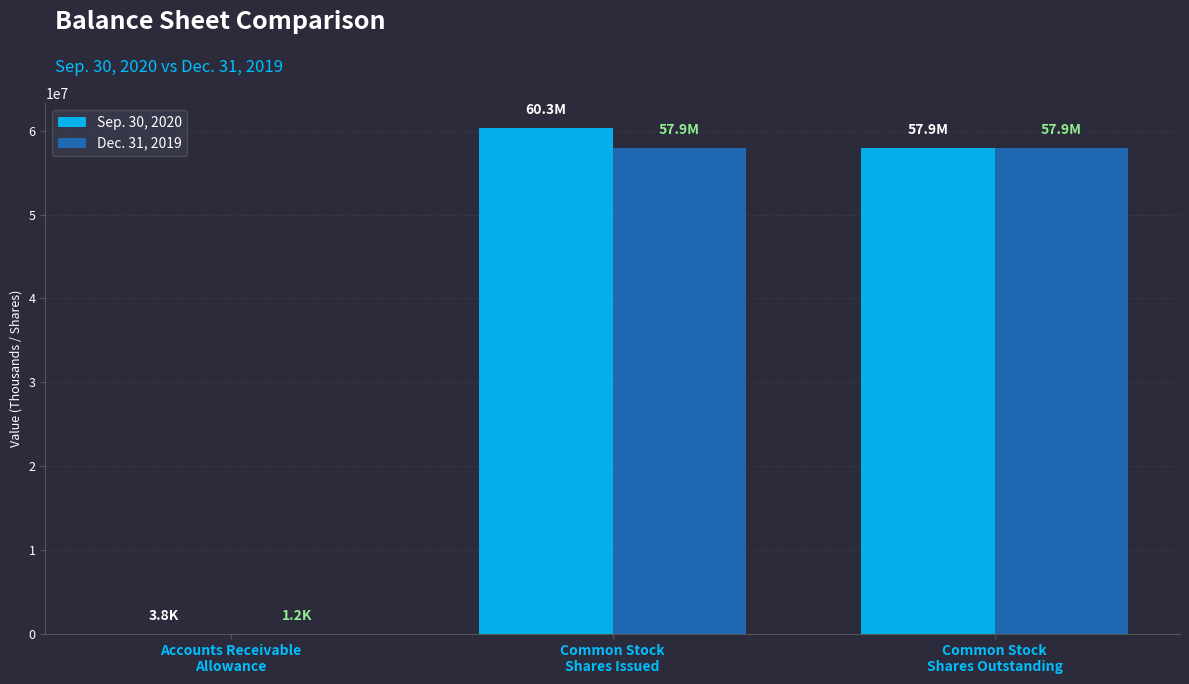

What are all the series names shown in the legend?

Sep. 30, 2020, Dec. 31, 2019